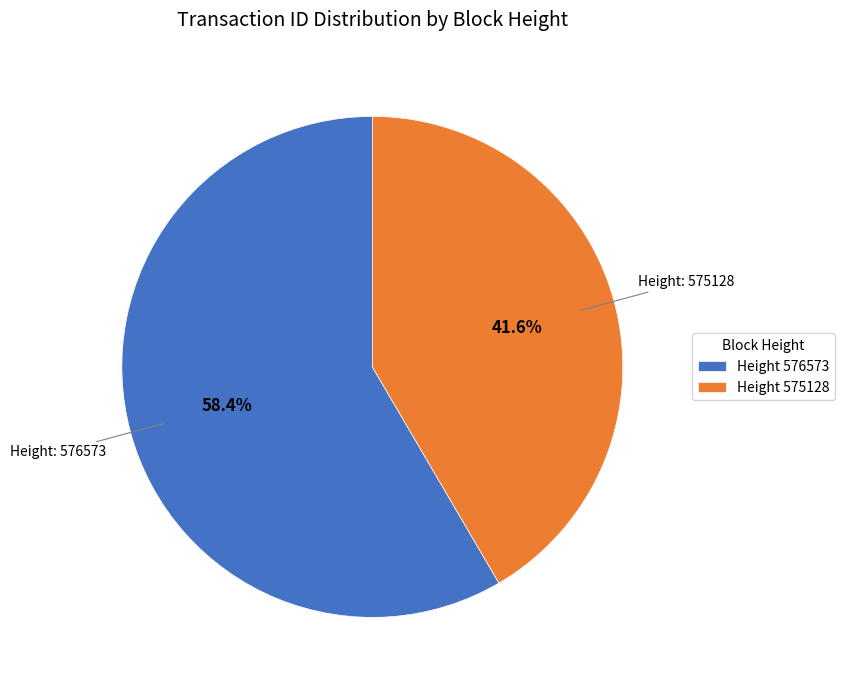

Which category accounts for the majority?

Height 576573